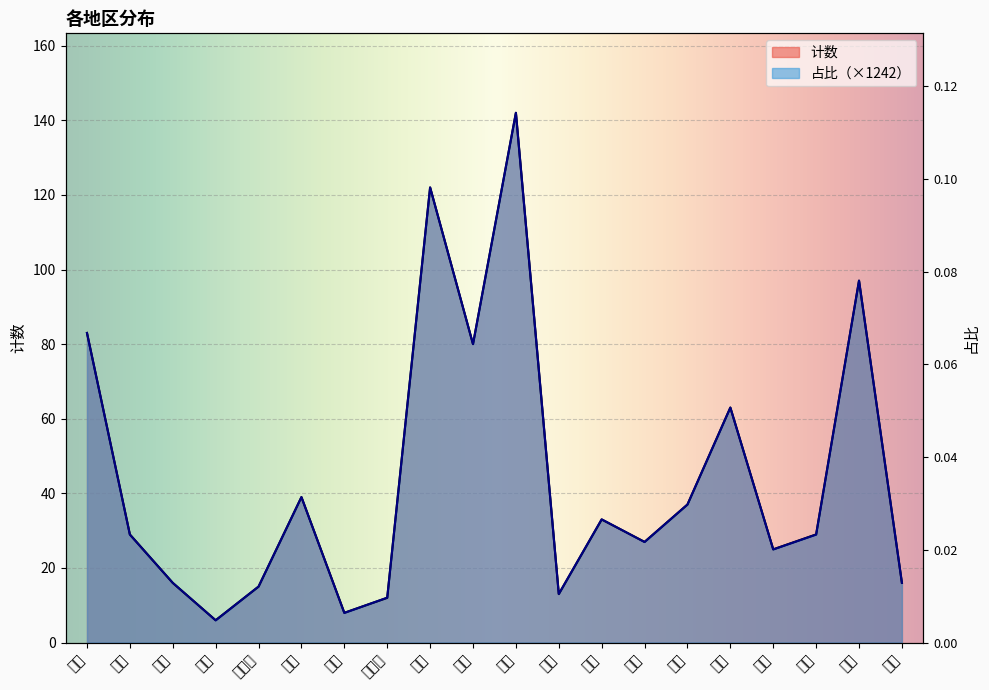

Which series has the largest total across all categories?

占比